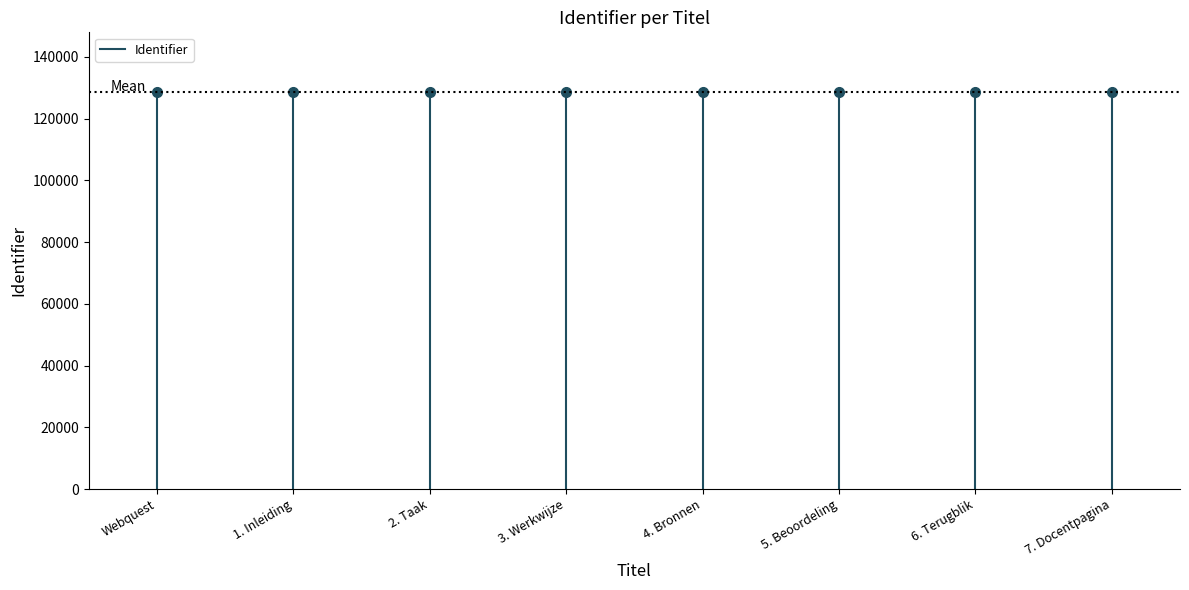

What is the label of the 1st point from the left?

Webquest